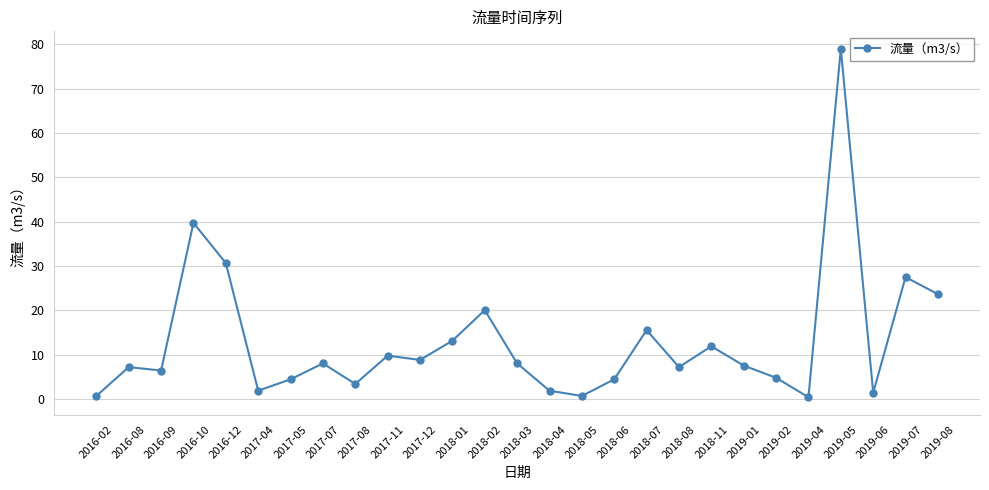

What is the label of the 13th point from the left?

2018-02